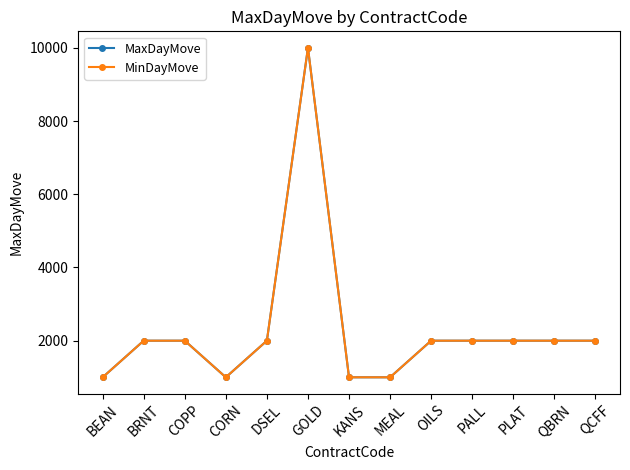

Which series changed the most between COPP and QCFF?

MaxDayMove